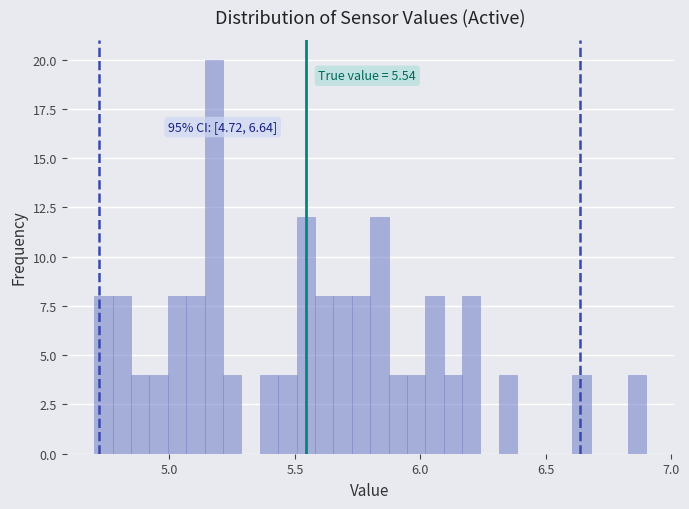

Read against the x-axis, roughly where is the centre of the tallest bar?

5.20